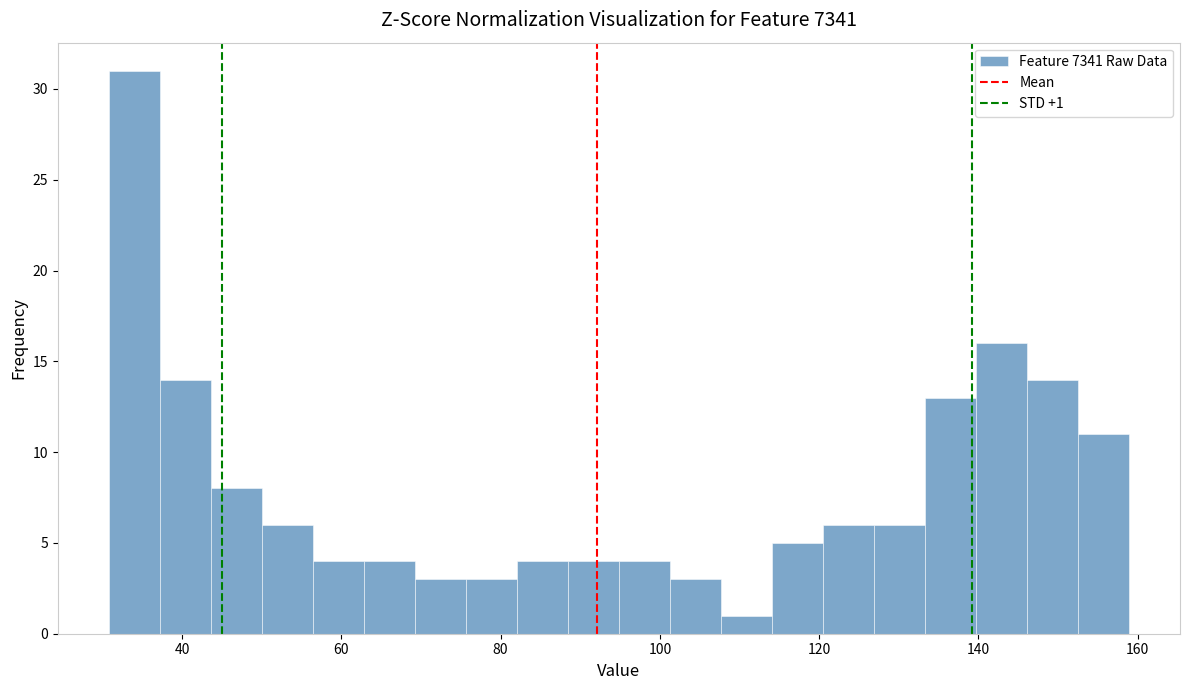

Around what value on the x-axis is the tallest bar? Give the approximate position of its centre, as read against the axis.

34